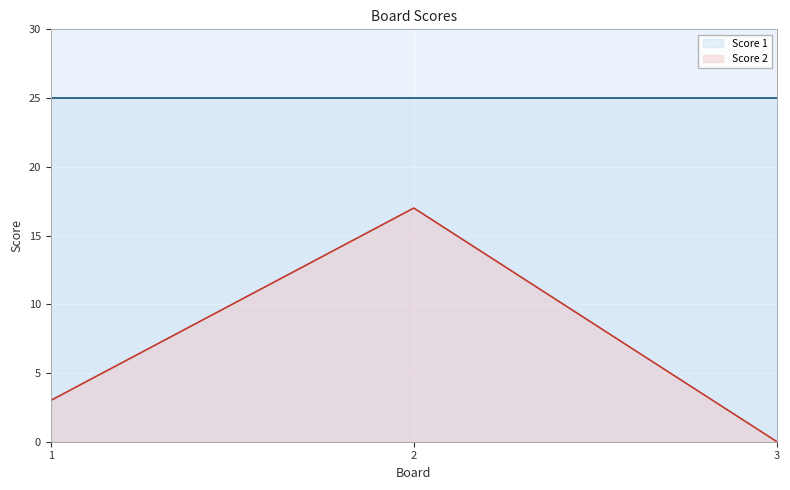

At which label is the value closest to 8?

1